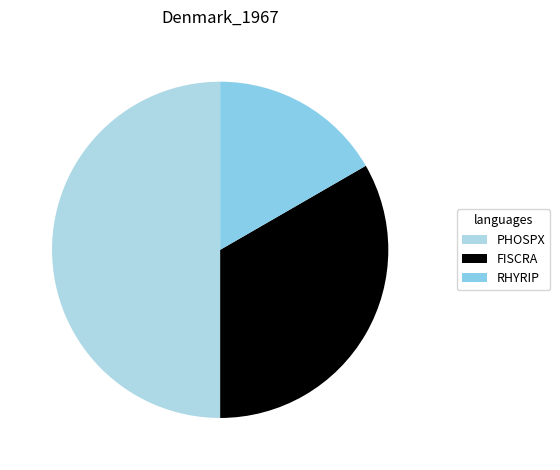

To the nearest percent, what is the difference between the largest and smallest slice percentages?

33%